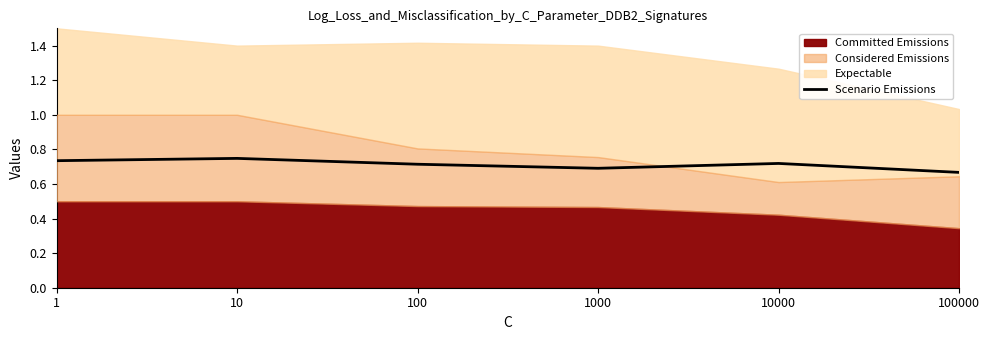

How many interior local peaks (higher than both neighbors) does the data have?

2